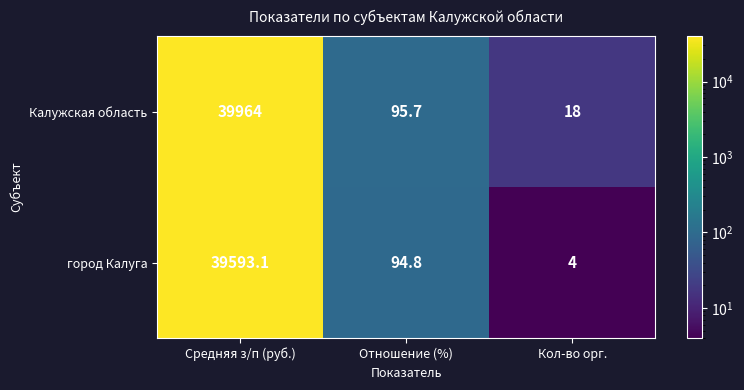

What is the average value of the Калужская область series?

13359.2